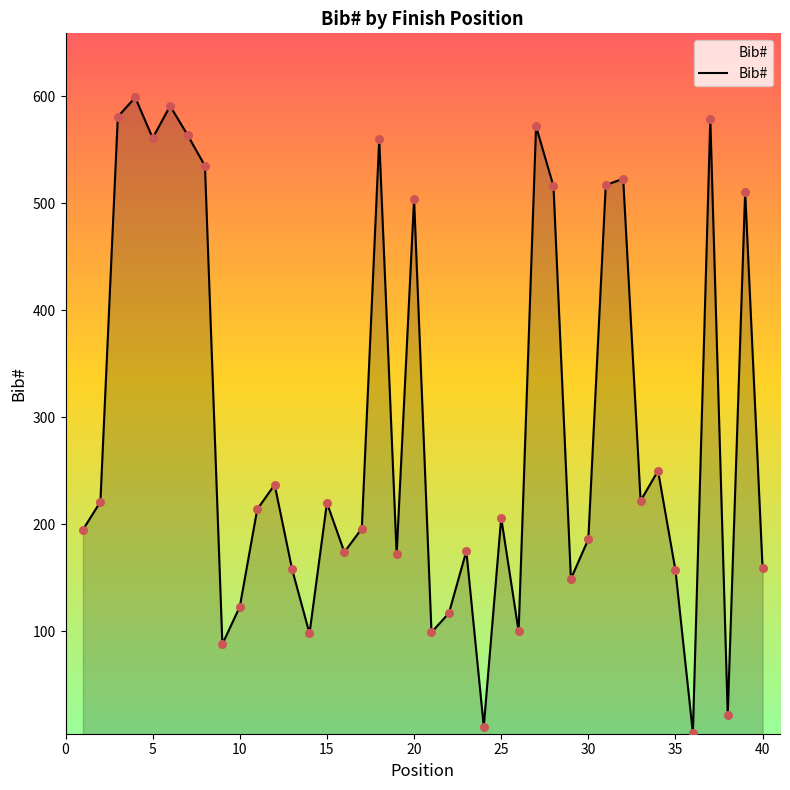

What is the greatest value displayed?

599